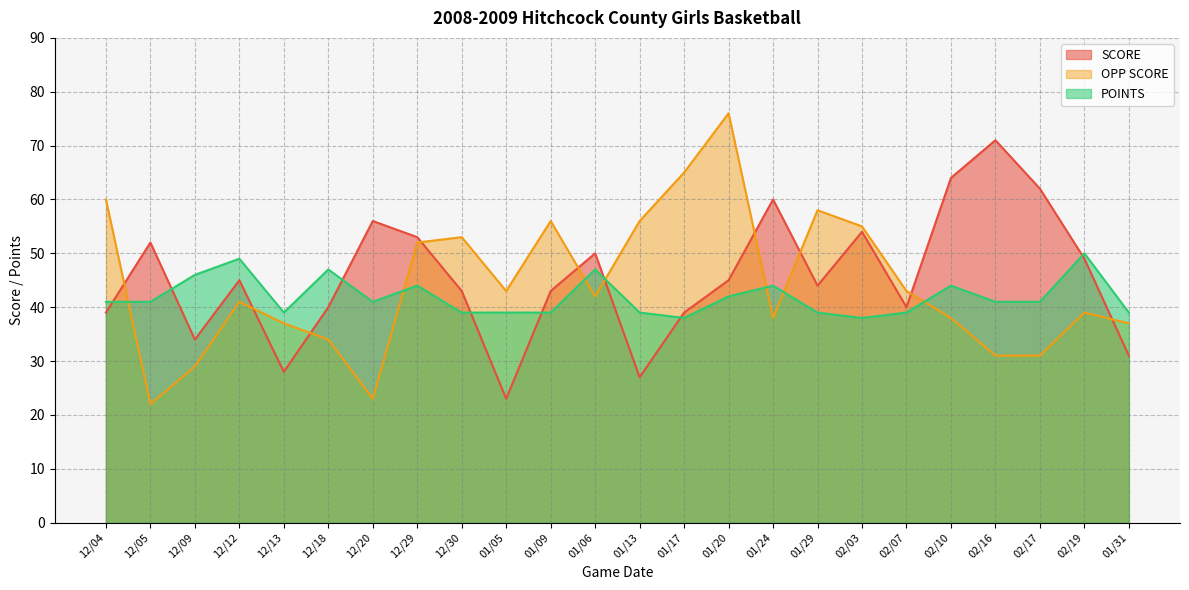

At which category is the sum across all series the highest?

01/20